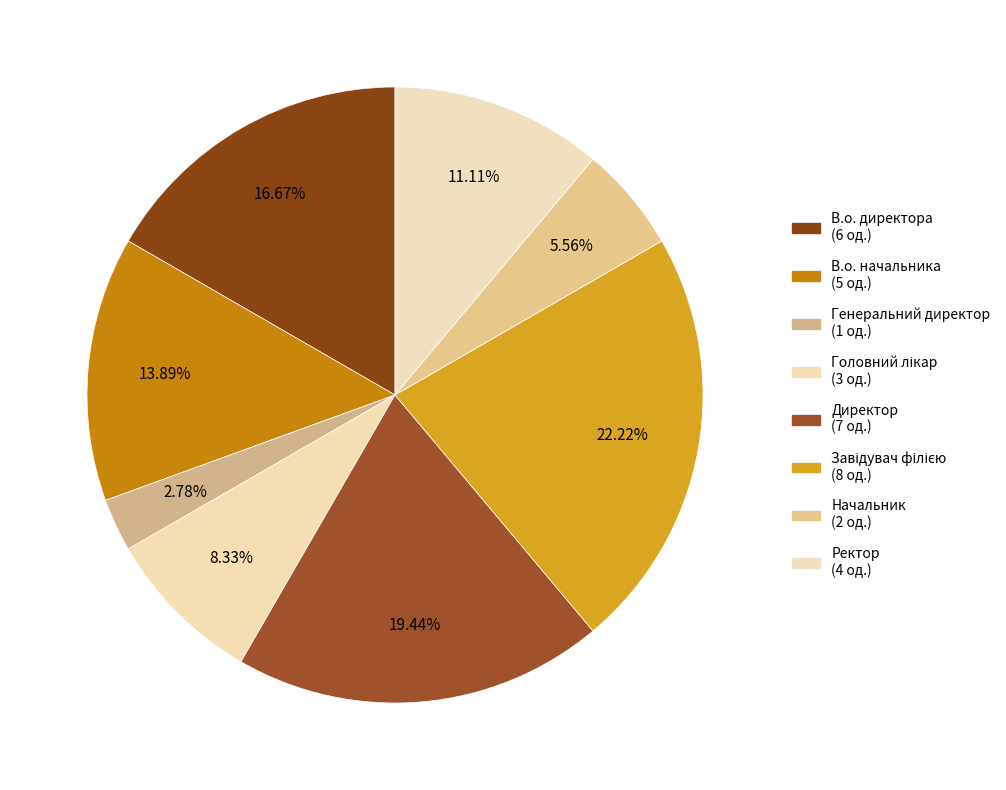

True or false: Начальник accounts for 6% of the total.

True